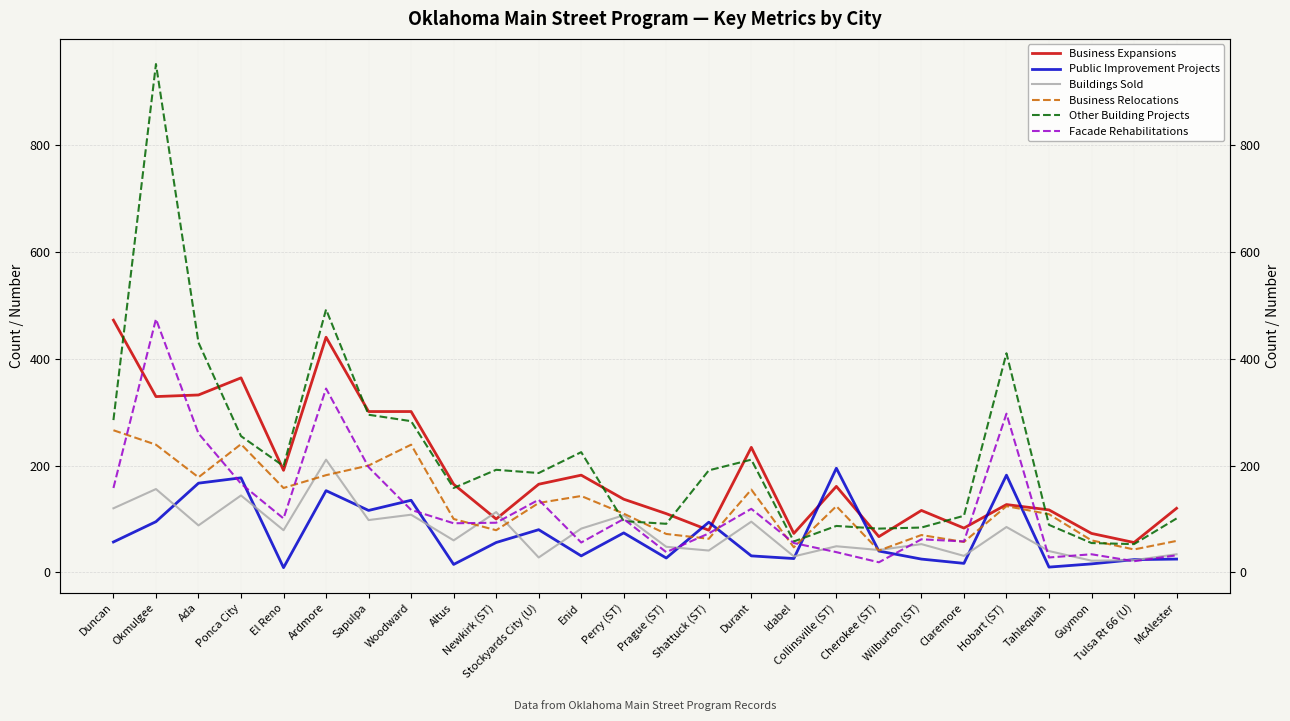

How many data points in Business Expansions are less than 161?

13